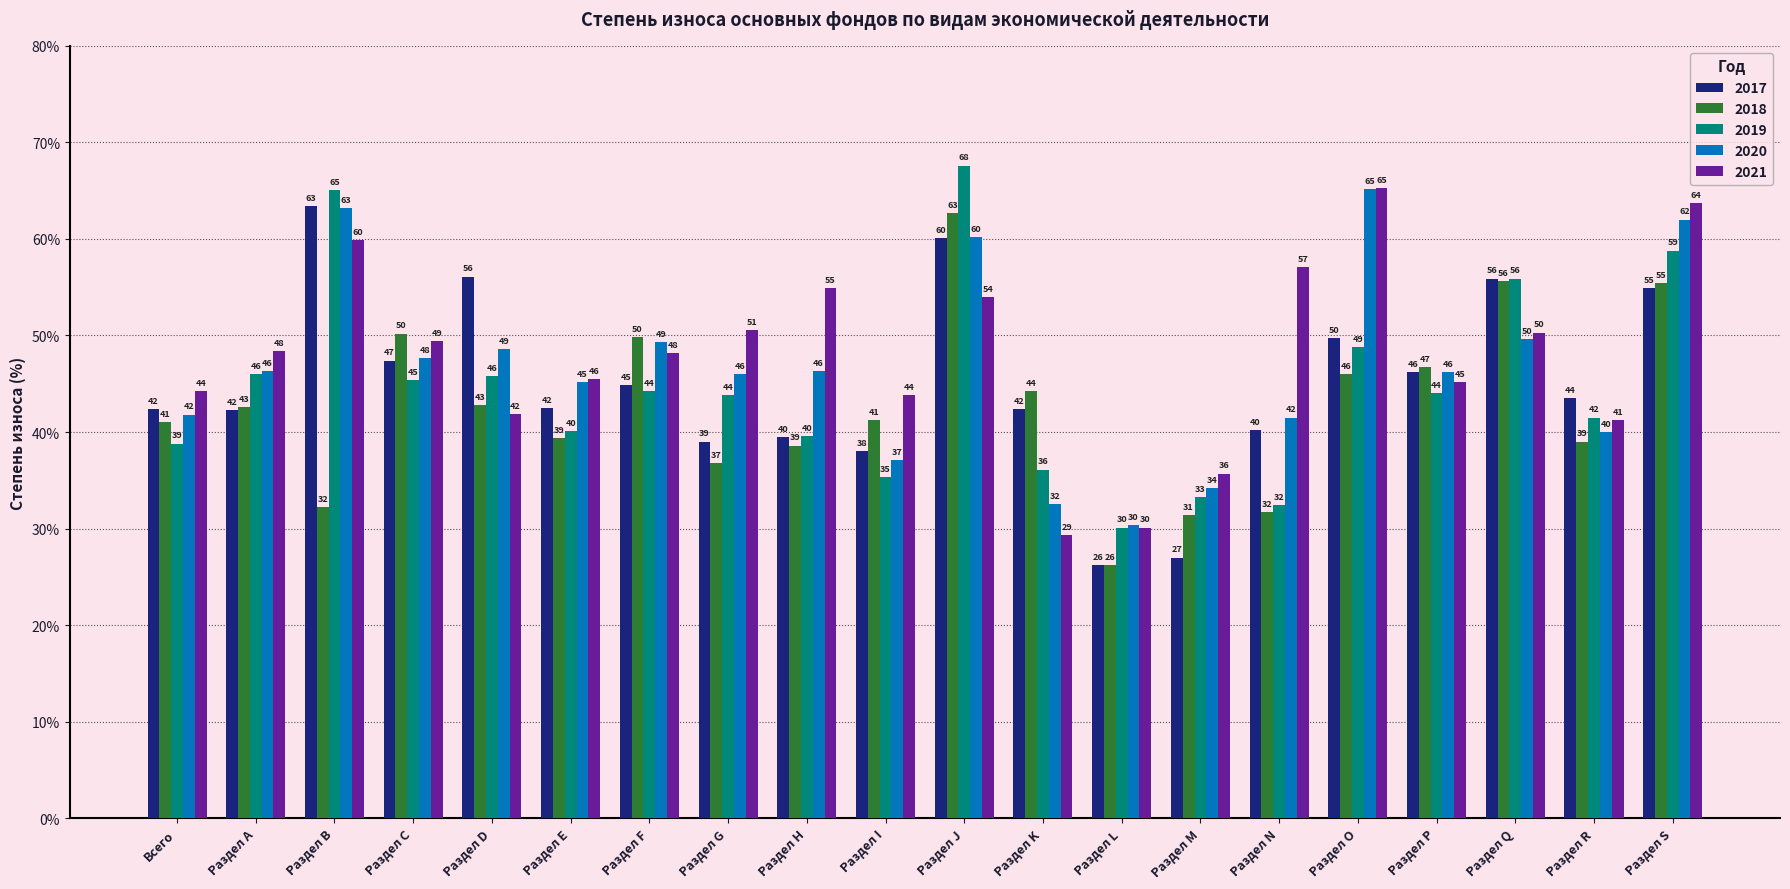

Which series has the largest range (max minus min)?

2019